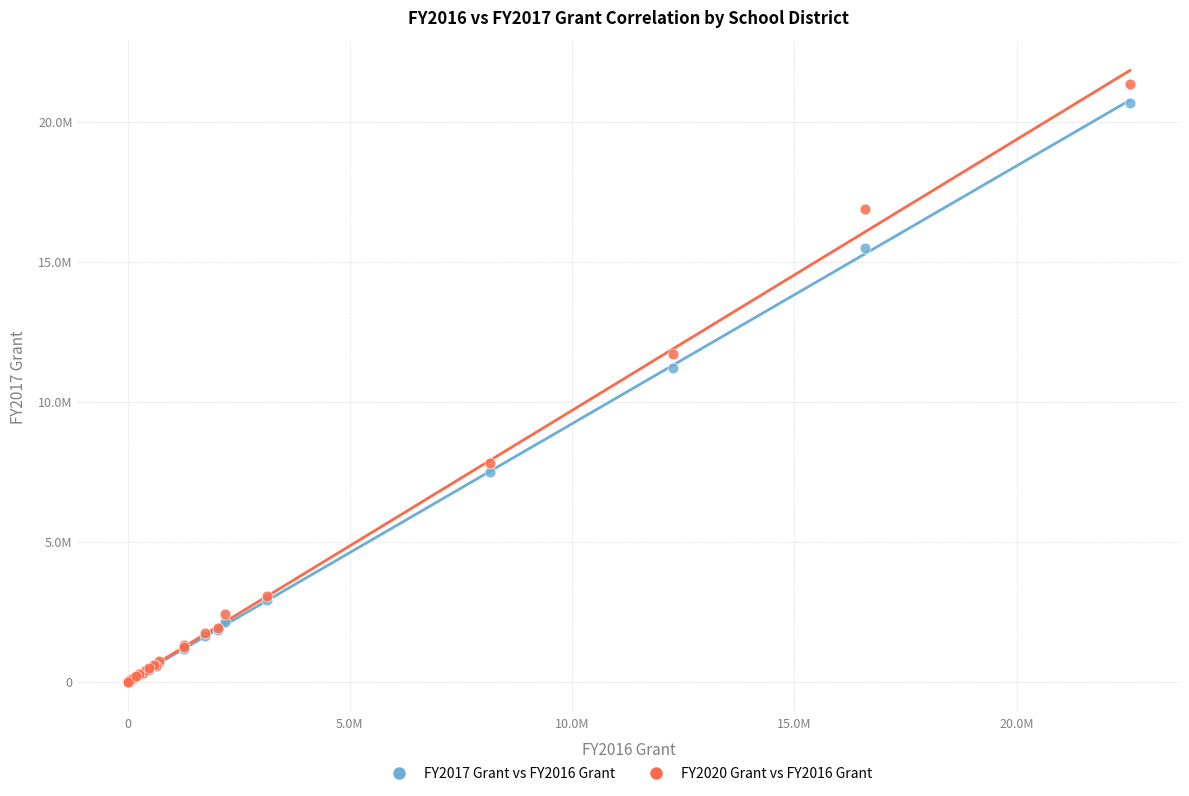

Which series reaches the maximum Y coordinate?

FY2020 Grant vs FY2016 Grant